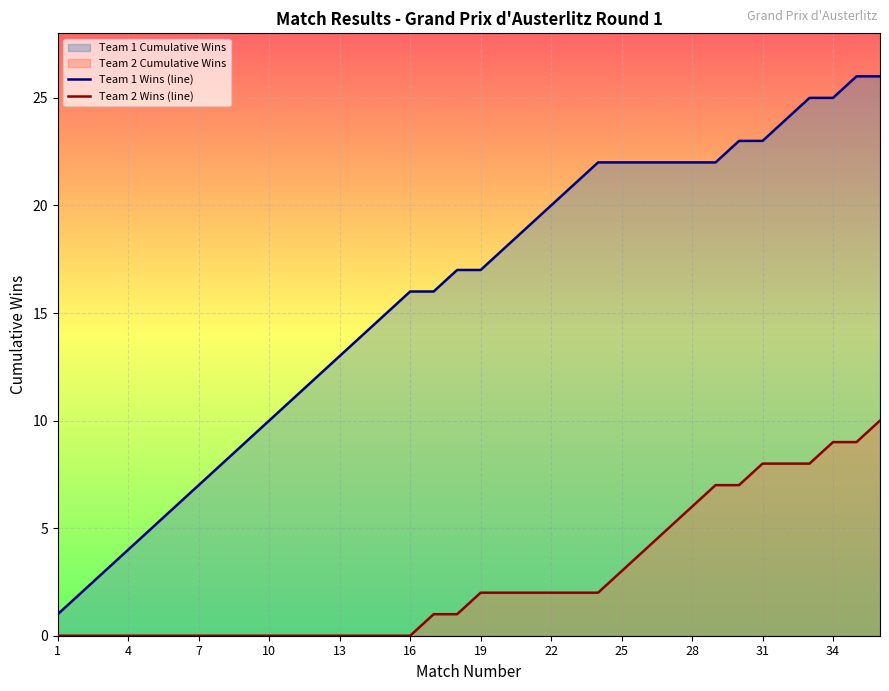

Reading left to right, extract all data points from this chart.

Team 1 Wins (line): 1	2	3	4	5	6	7	8	9	10	11	12	13	14	15	16	16	17	17	18	19	20	21	22	22	22	22	22	22	23	23	24	25	25	26	26
Team 2 Wins (line): 0	0	0	0	0	0	0	0	0	0	0	0	0	0	0	0	1	1	2	2	2	2	2	2	3	4	5	6	7	7	8	8	8	9	9	10